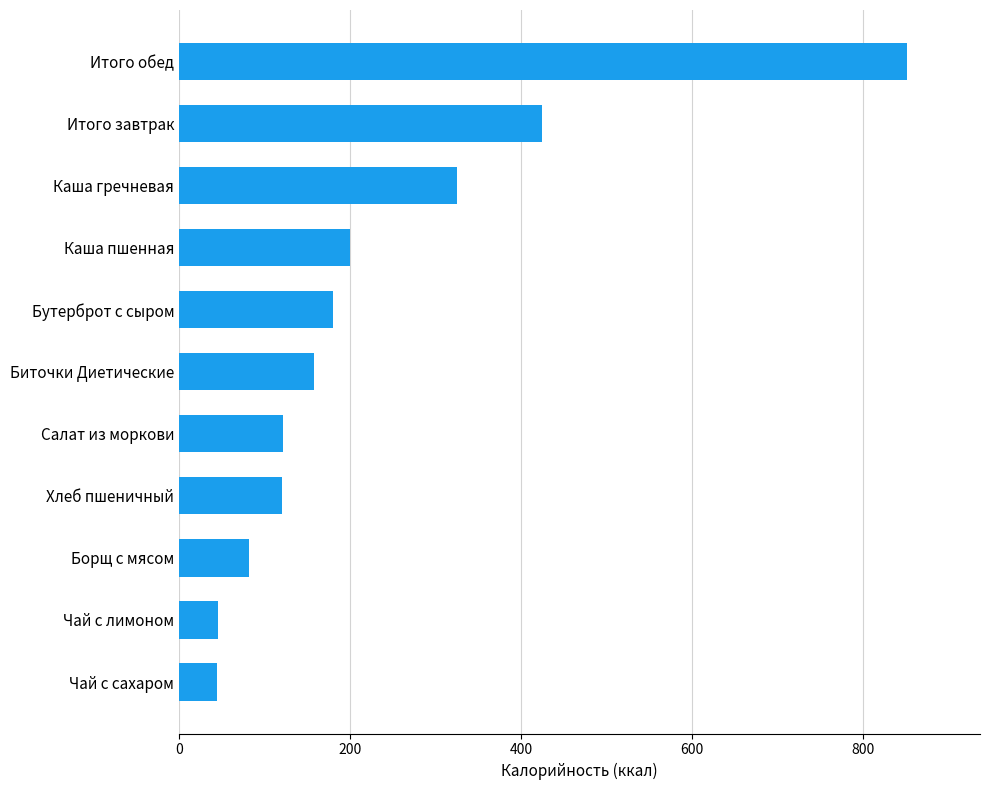

What is the smallest value displayed?

44.4